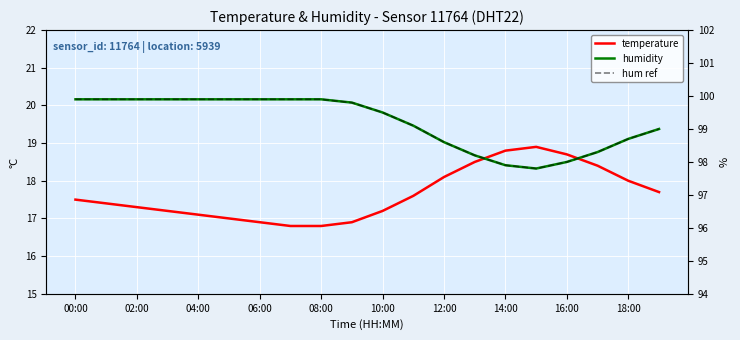

True or false: hum ref has more than 0 interior local peaks.

False